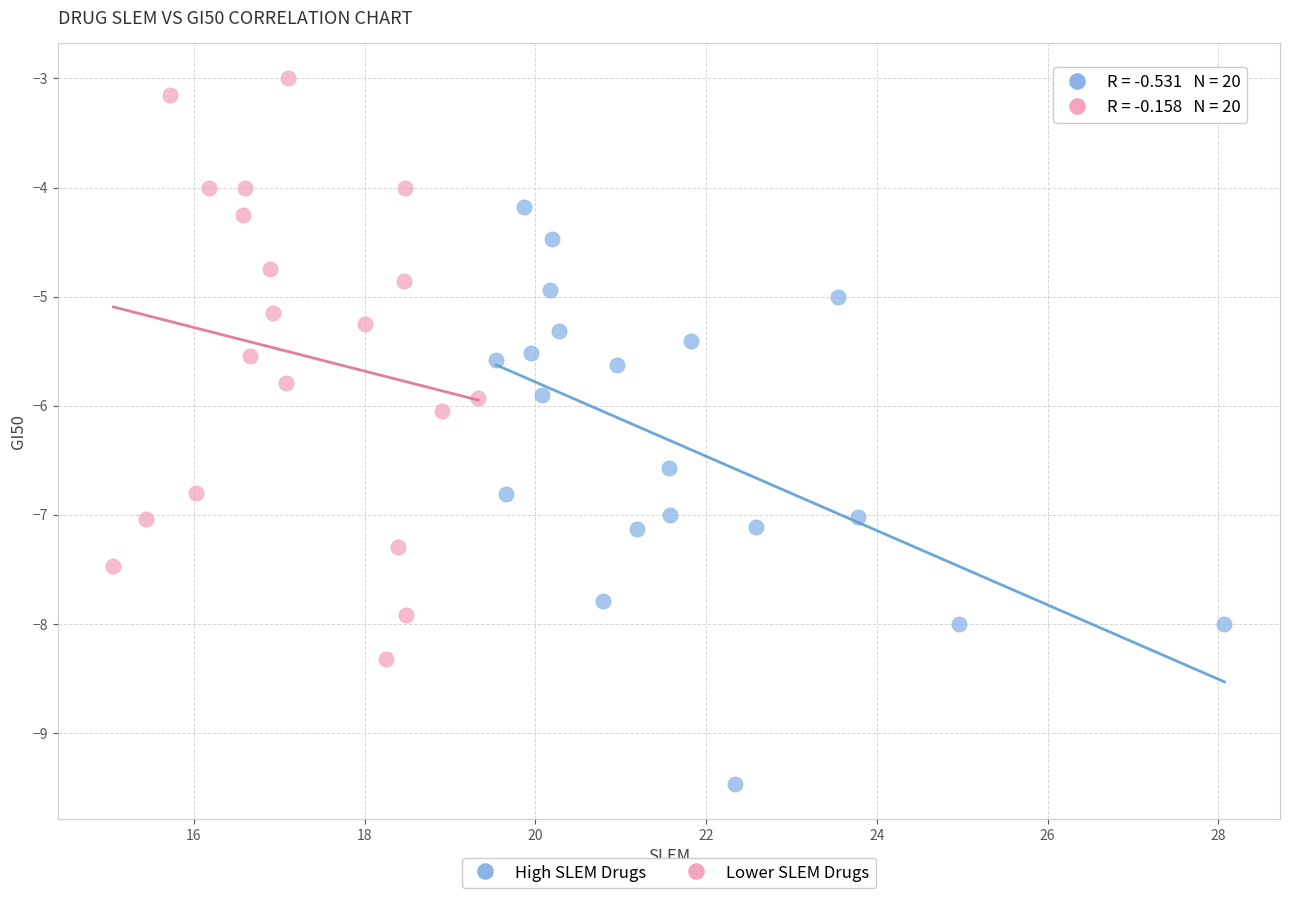

Which series reaches the minimum Y coordinate?

High SLEM Drugs